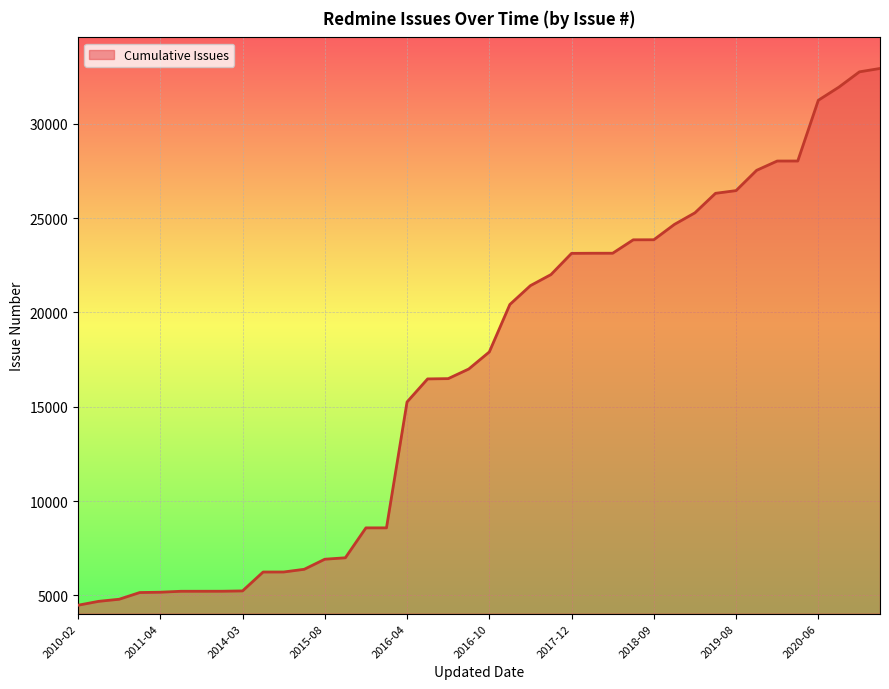

How many lines are shown in the chart?

1